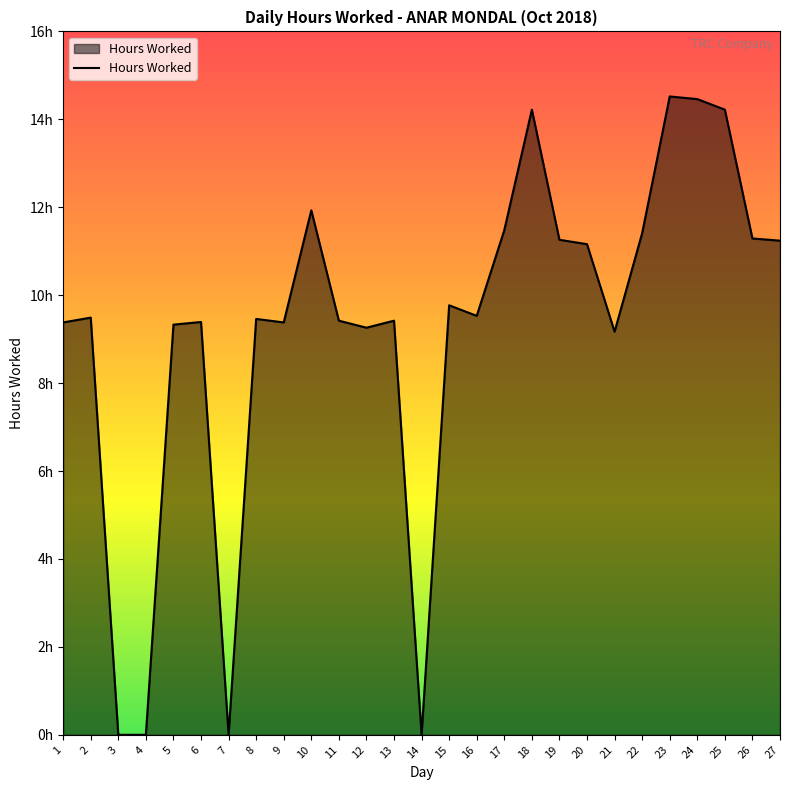

Which has a higher value, 7 or 14?

7